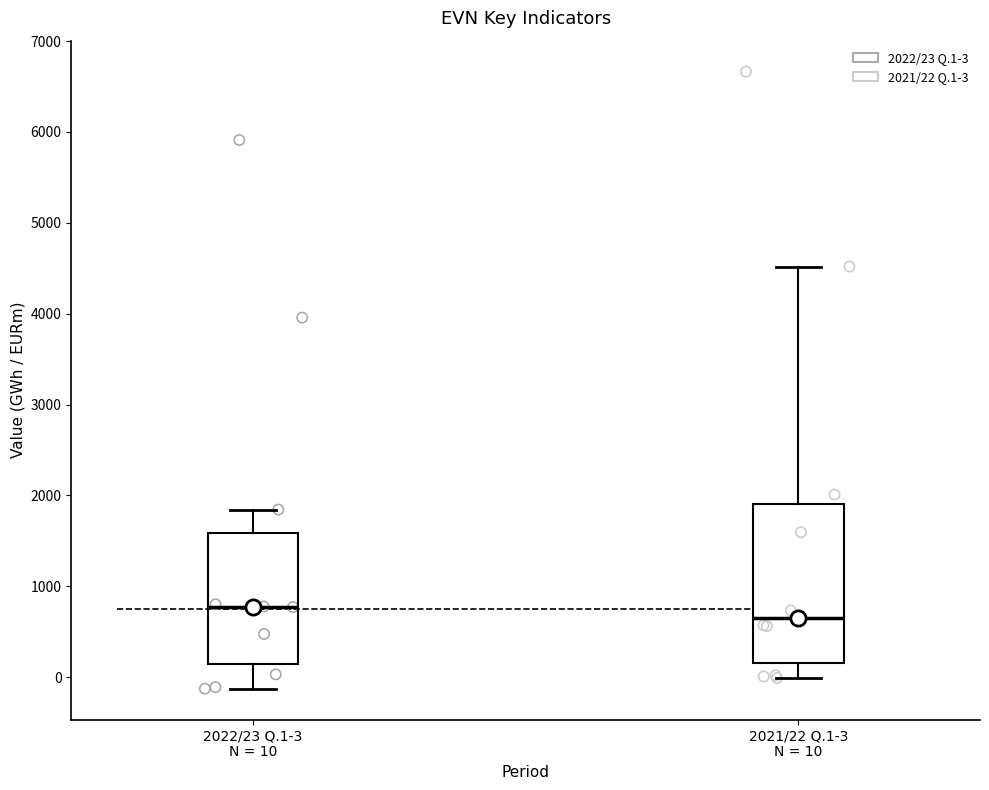

Comparing the boxes themselves (not the whiskers), which one is the tallest?

2021/22 Q.1-3 N = 10